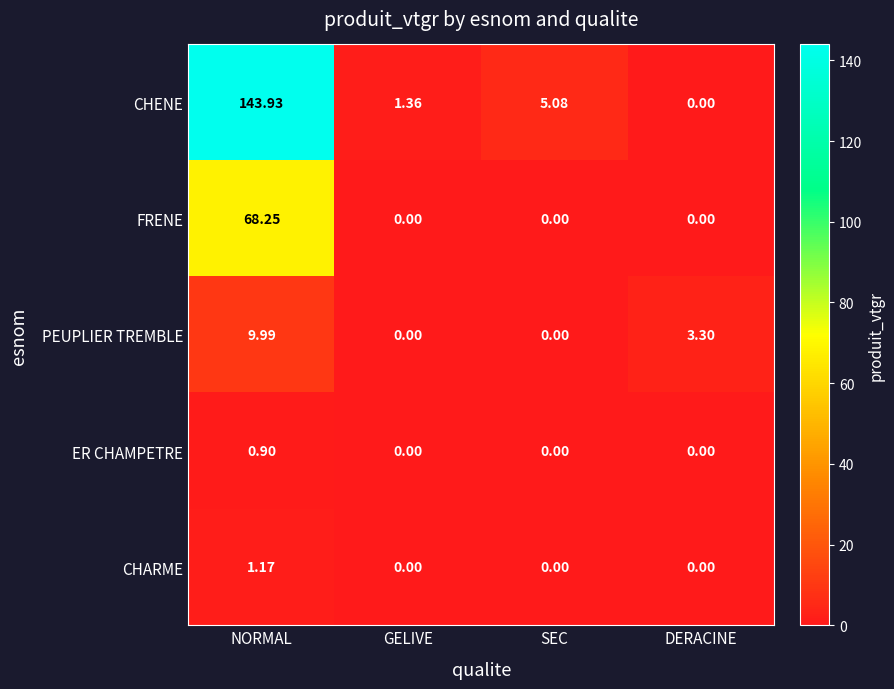

How many data points does each series have?

4